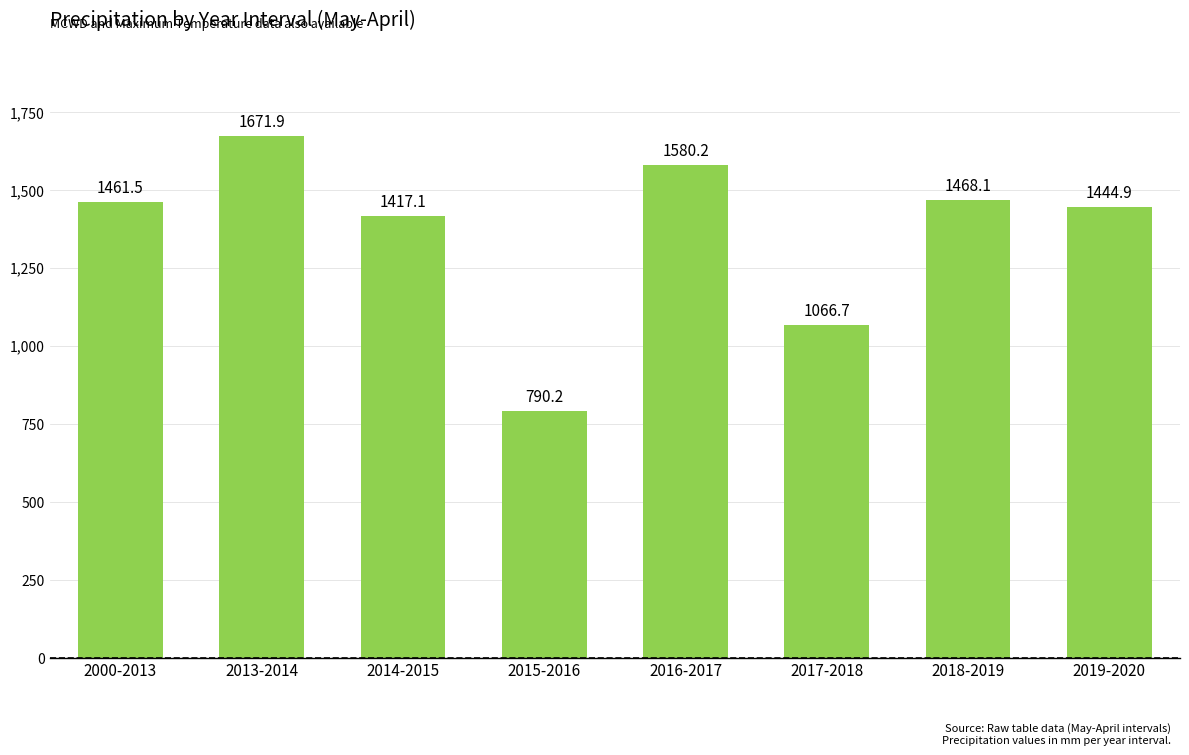

What is the difference between the values at 2000-2013 and 2019-2020?

16.6